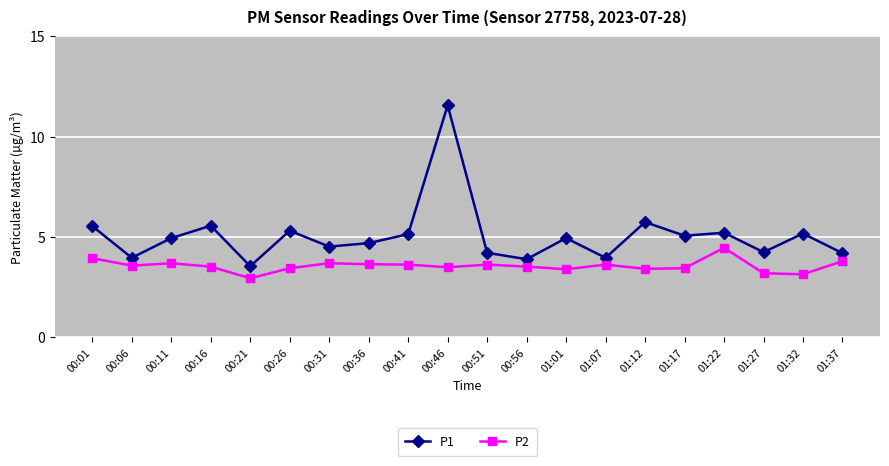

What is the difference between the highest and lowest values at 01:37?

0.4